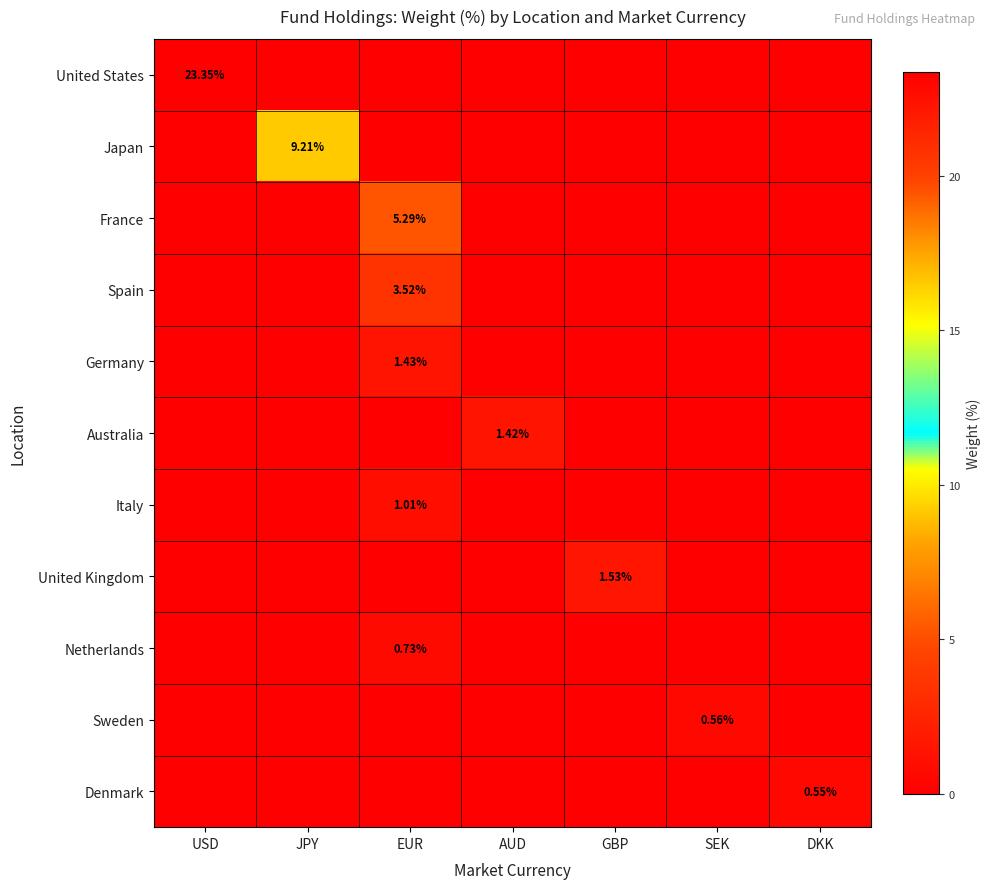

How many data points in Netherlands are above 0?

1